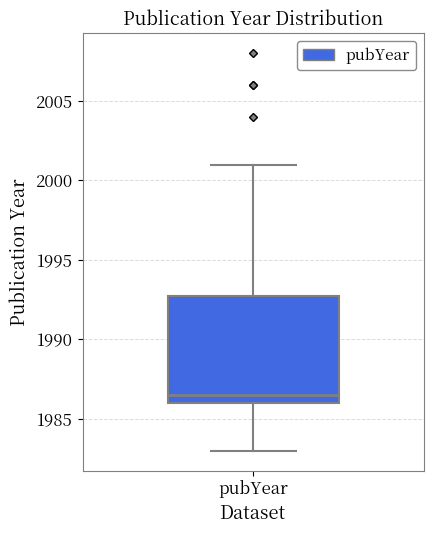

Where does the lower whisker of the box for pubYear end on the y-axis? The values are not printed on the chart, so give them approximately, as read against the axis.

1983.0